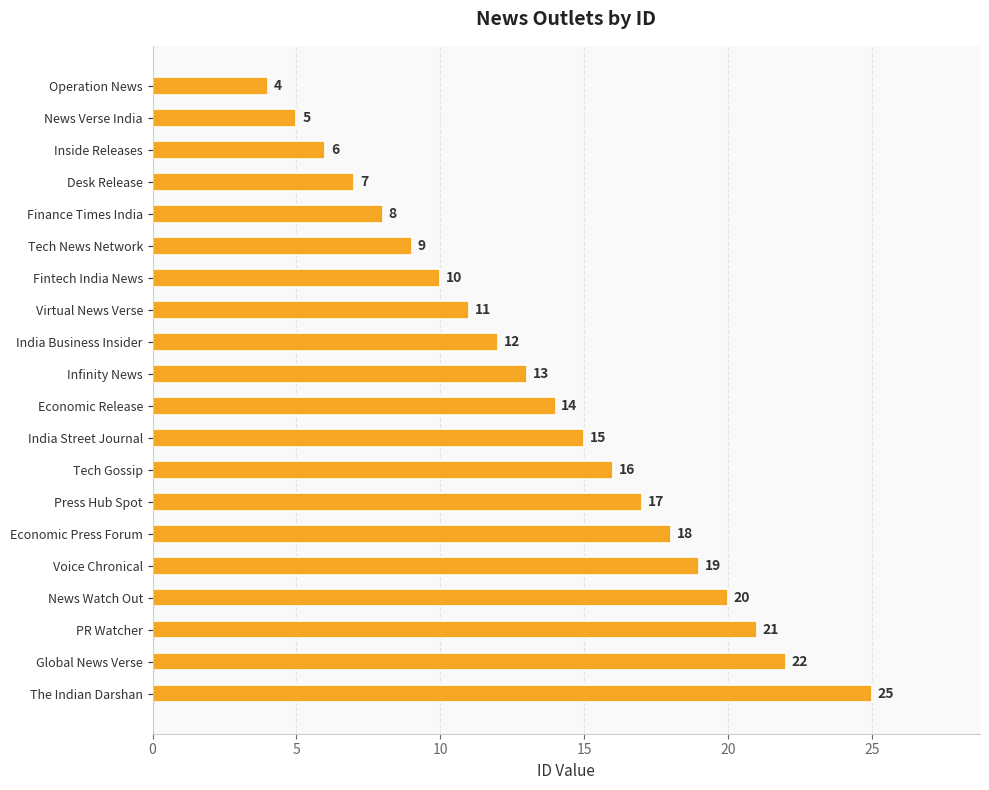

Which has a higher value, Virtual News Verse or News Verse India?

Virtual News Verse